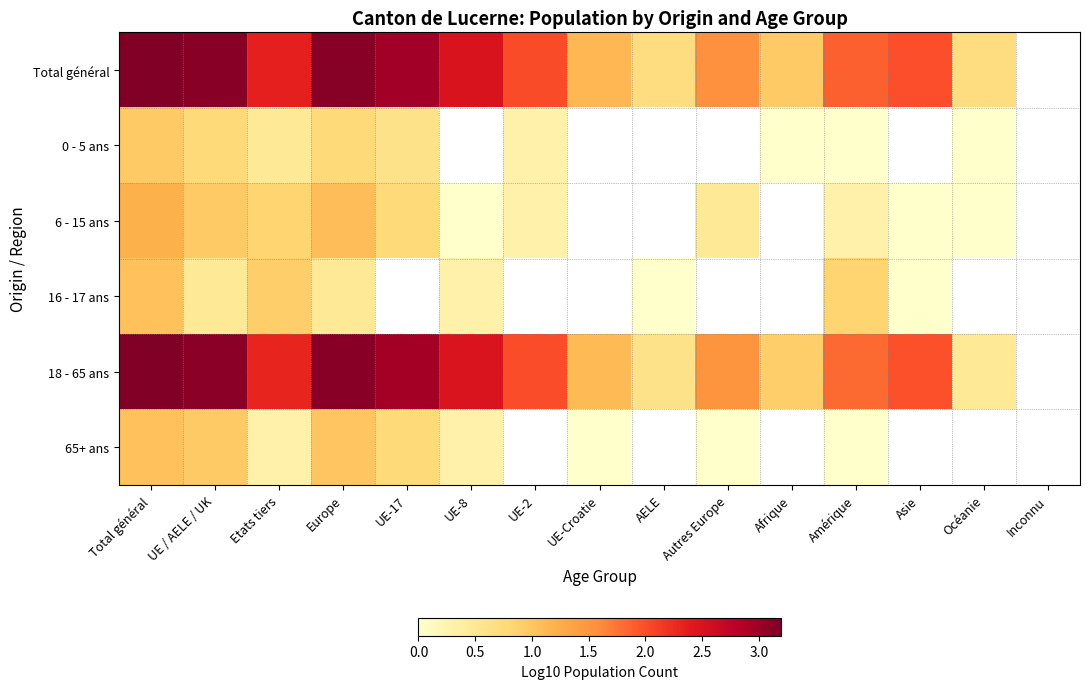

Is it true that 18 - 65 ans equals 1.3 at Afrique?

False